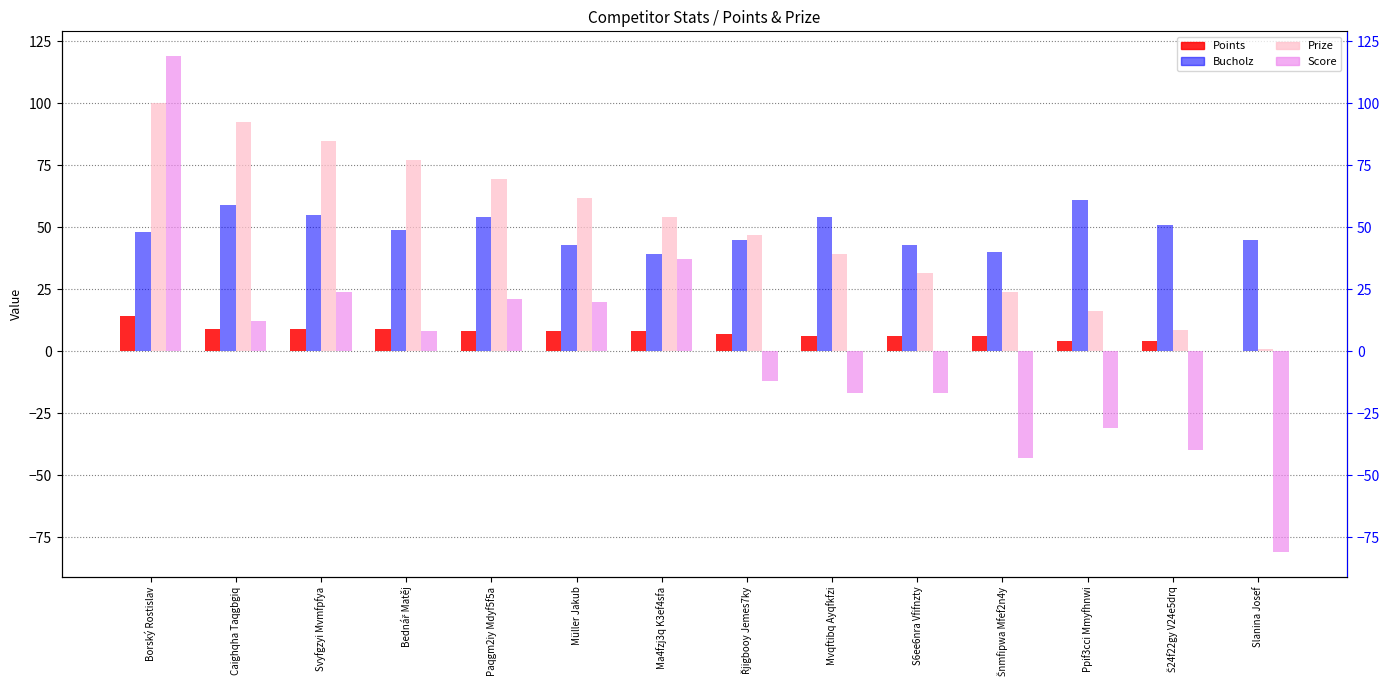

True or false: Bucholz has a value of 45.0 at Slanina Josef.

True